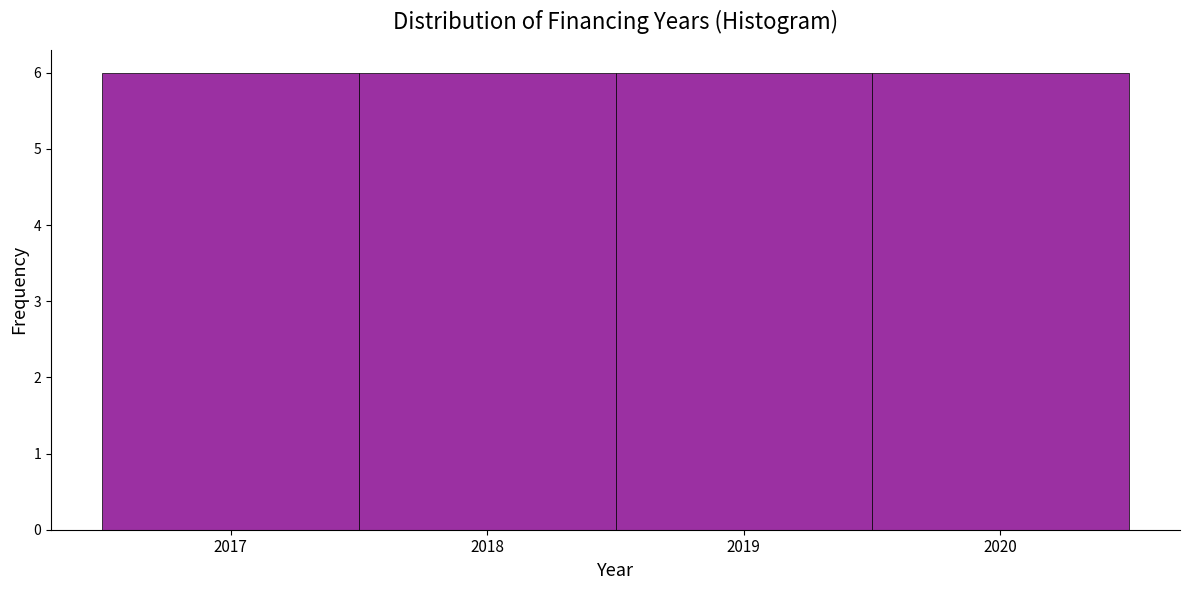

How tall is the bar that spans 2017.5 to 2018.5 on the x-axis? The values are not printed on the chart, so give them approximately, as read against the axis.

6